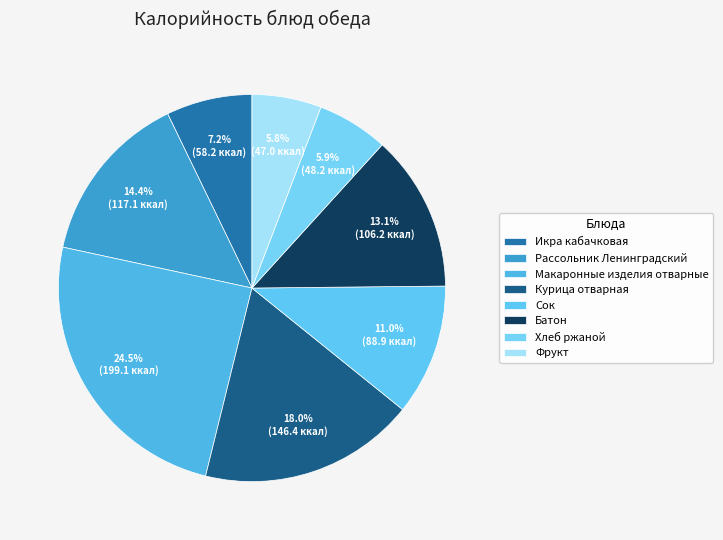

Count the number of slices in the pie.

8